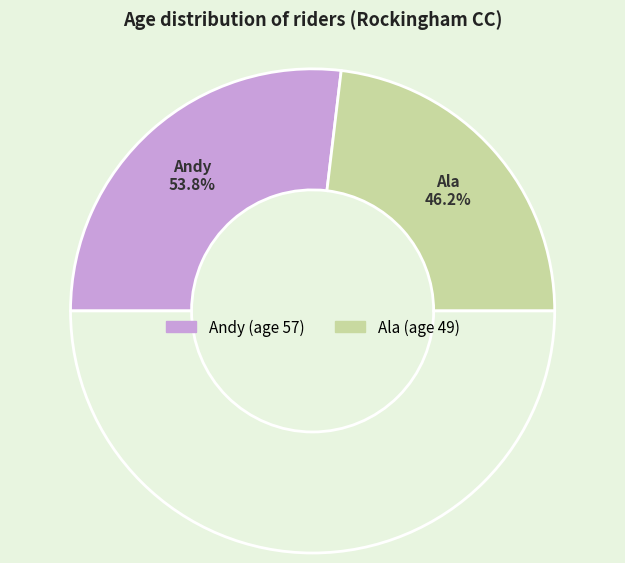

To the nearest percent, what percentage of the pie is Ala?

46%